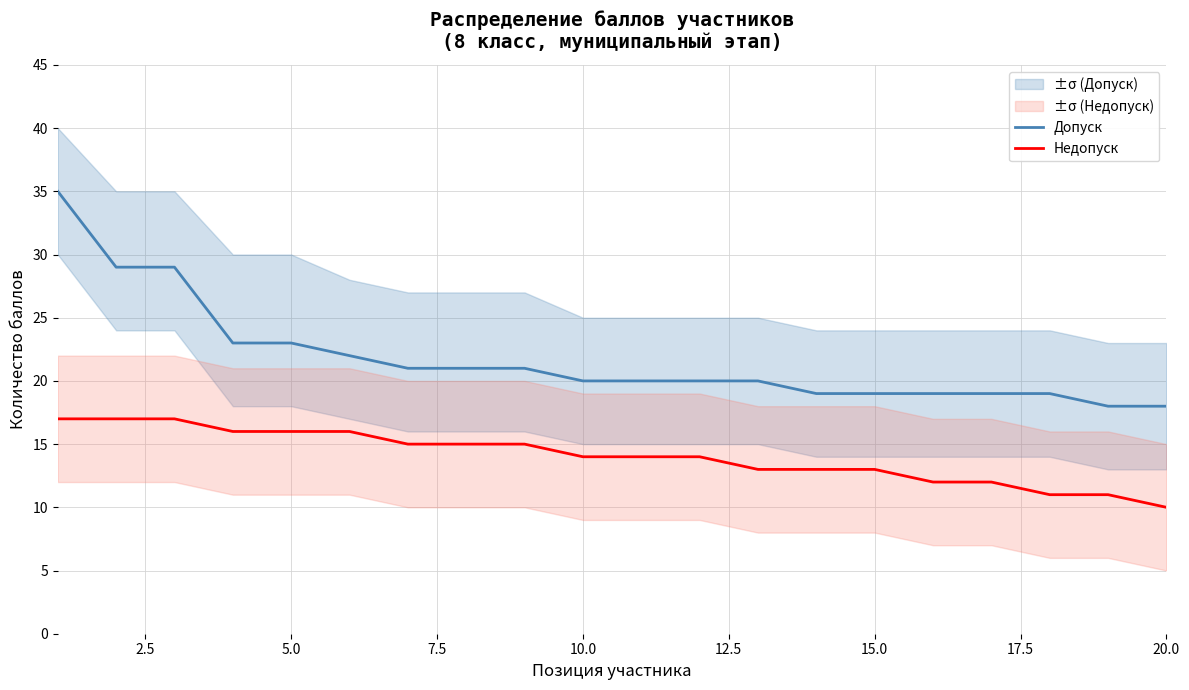

What is the highest value of the Недопуск series?

17